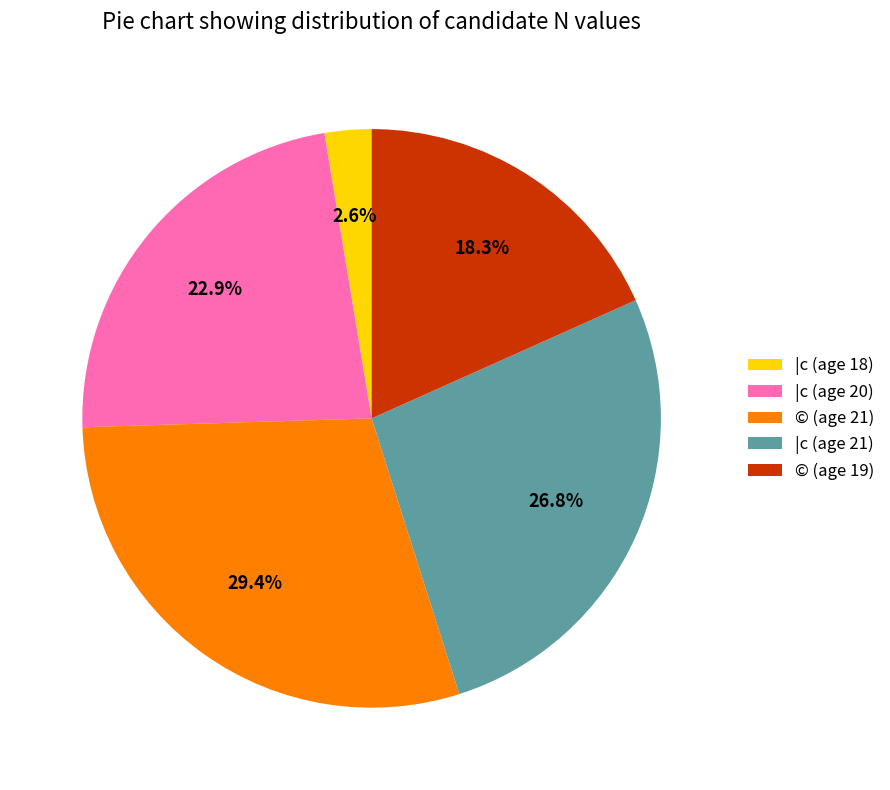

Is the sum of |c (age 21) and |c (age 18) greater than half?

No